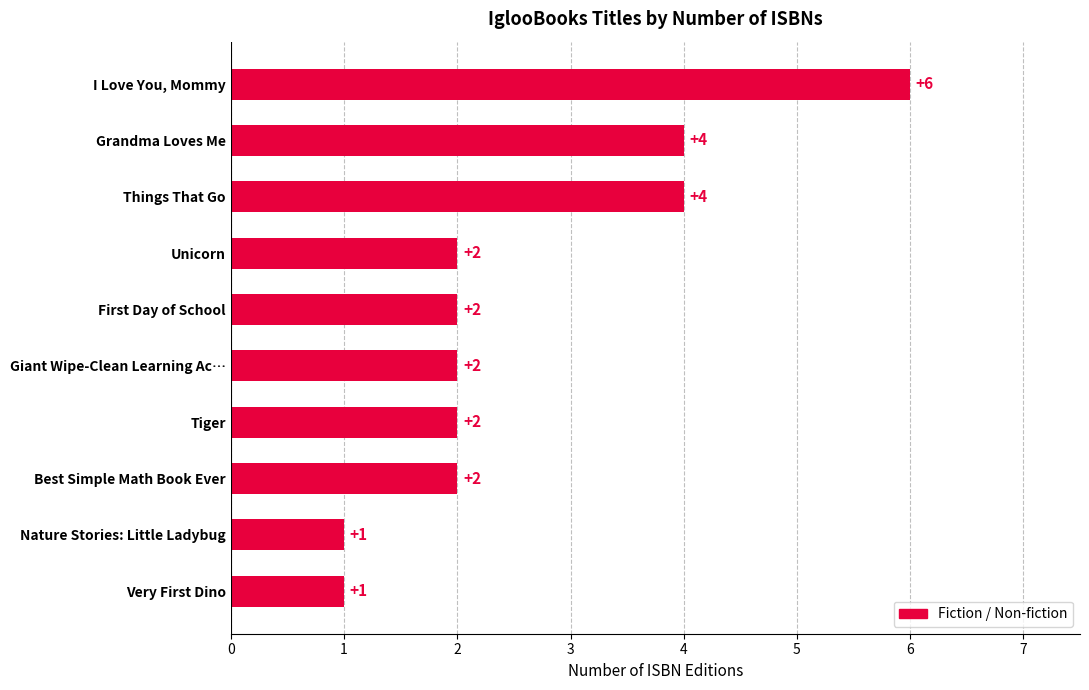

What is the average value?

3